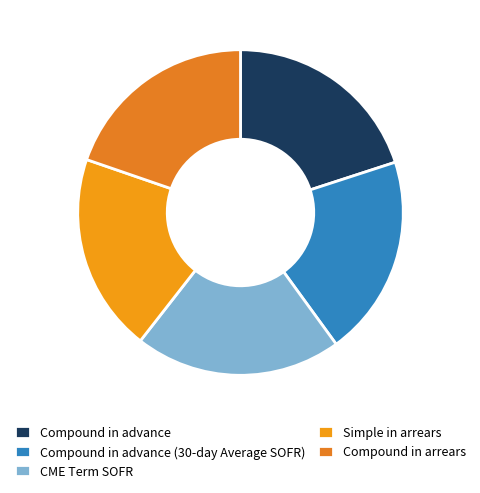

Is it true that Compound in advance is 25% of the pie?

False